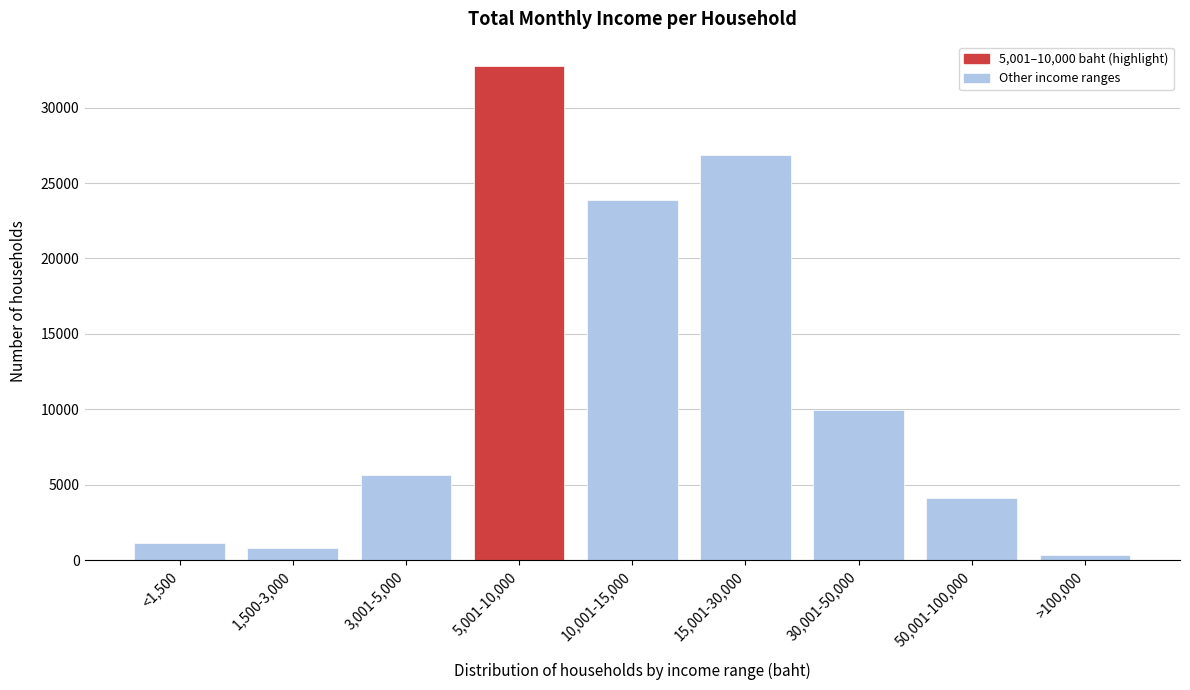

What is the label of the 4th bar from the left?

5,001-10,000